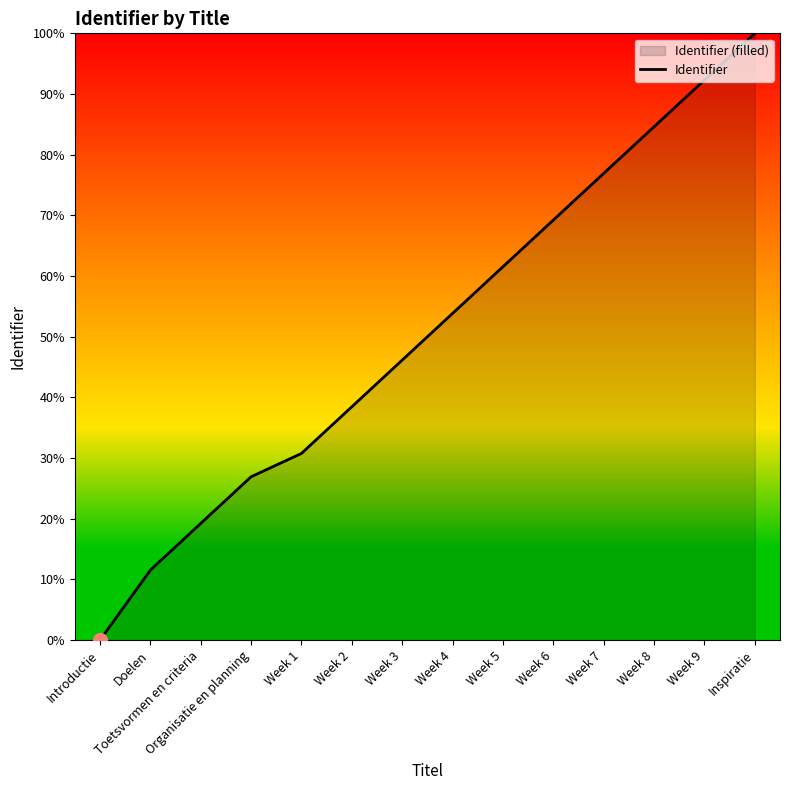

True or false: the data has more than 1 interior local peaks.

False